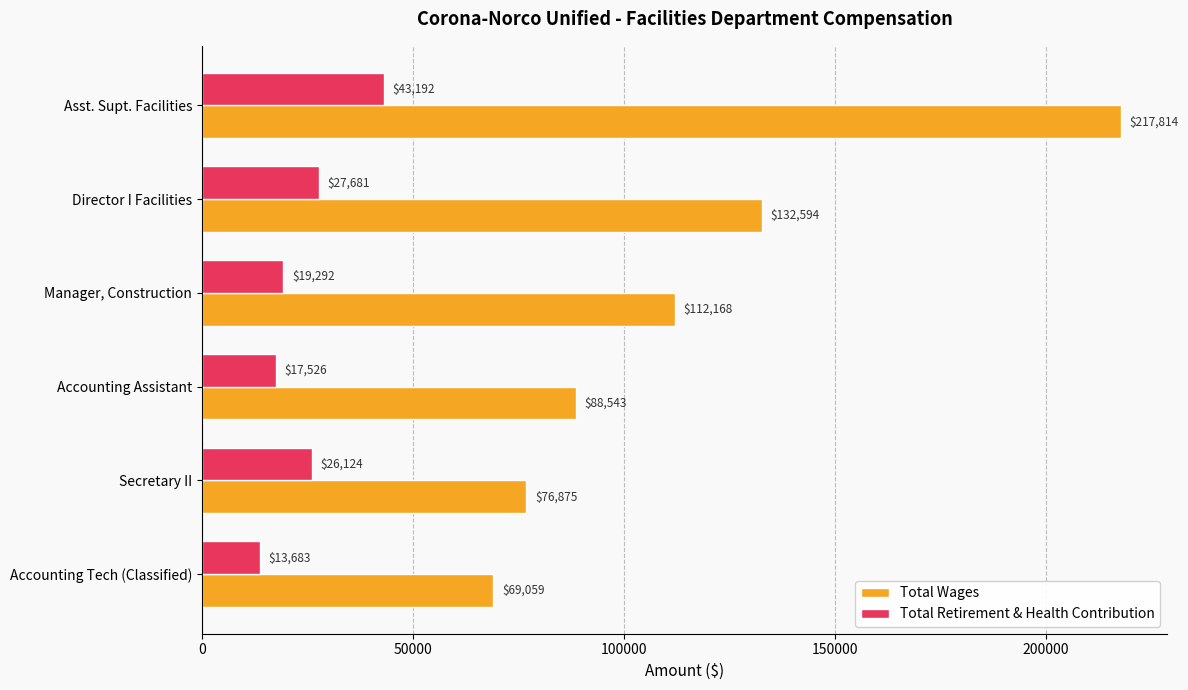

Which series has the largest total across all categories?

Total Wages